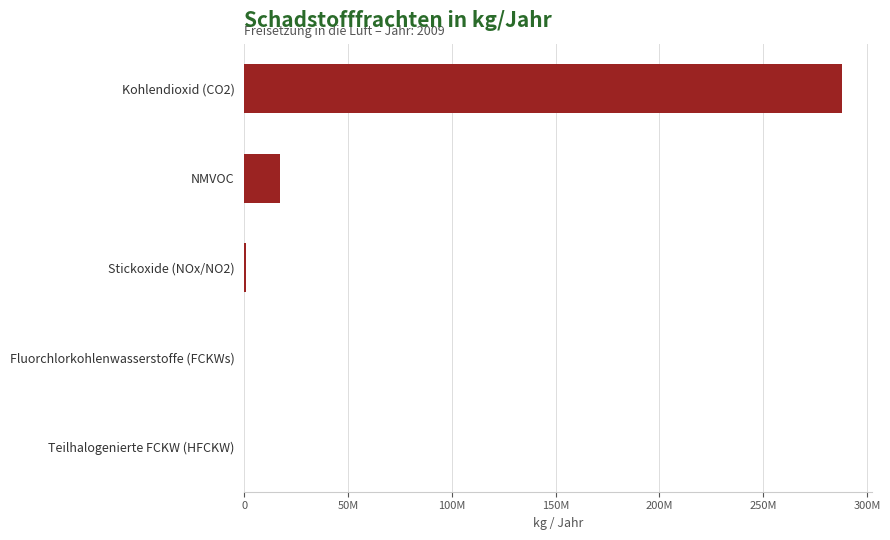

How many bars are there in total?

5